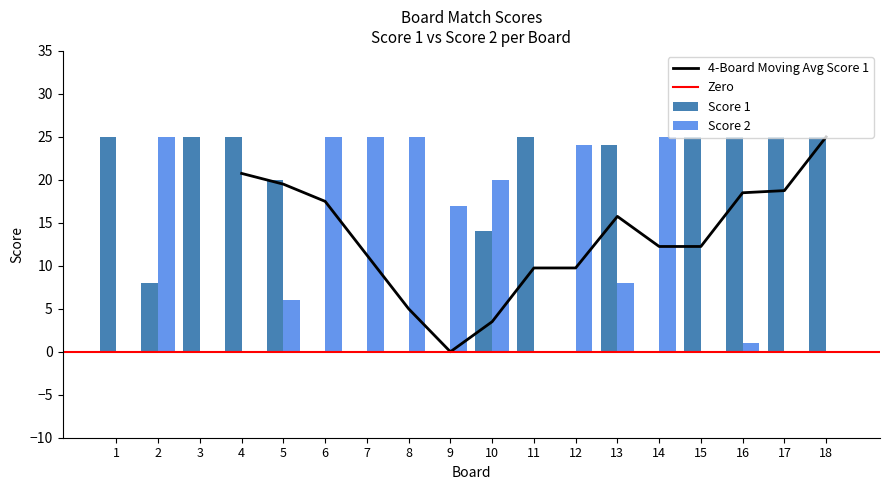

Reading right to left, extract all data points from this chart.

Score 1: 18=25	17=25	16=25	15=25	14=0	13=24	12=0	11=25	10=14	9=0	8=0	7=0	6=0	5=20	4=25	3=25	2=8	1=25
Score 2: 18=0	17=0	16=1	15=0	14=25	13=8	12=24	11=0	10=20	9=17	8=25	7=25	6=25	5=6	4=0	3=0	2=25	1=0